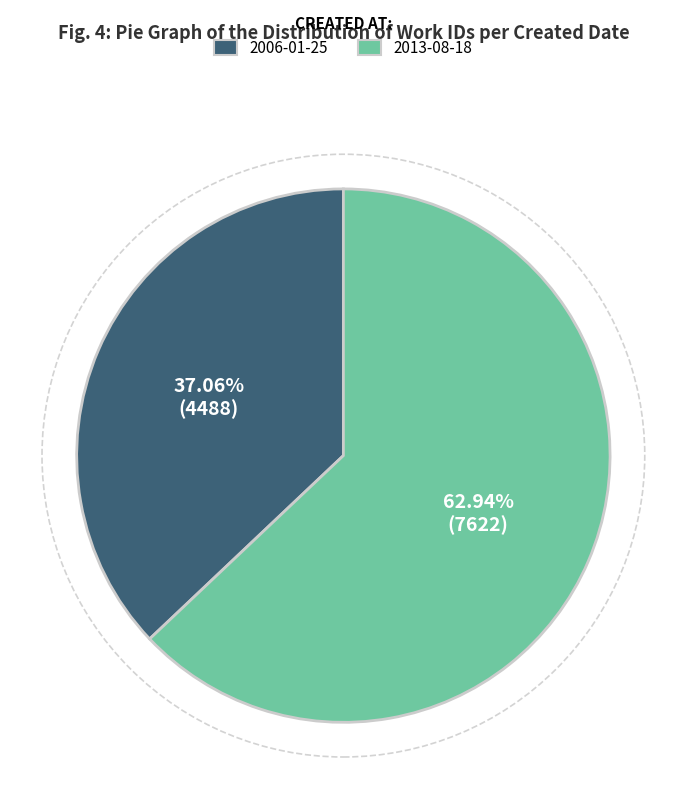

To the nearest percent, what percentage of the pie is 2013-08-18?

63%